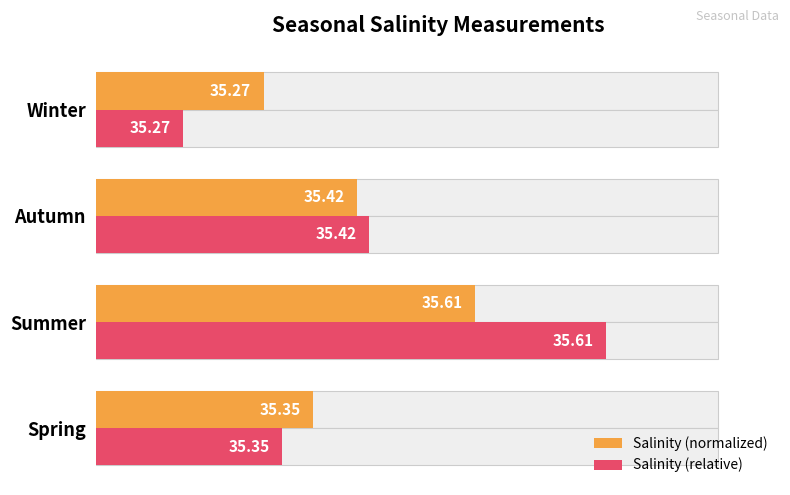

Which series has the largest total across all categories?

Salinity (relative)